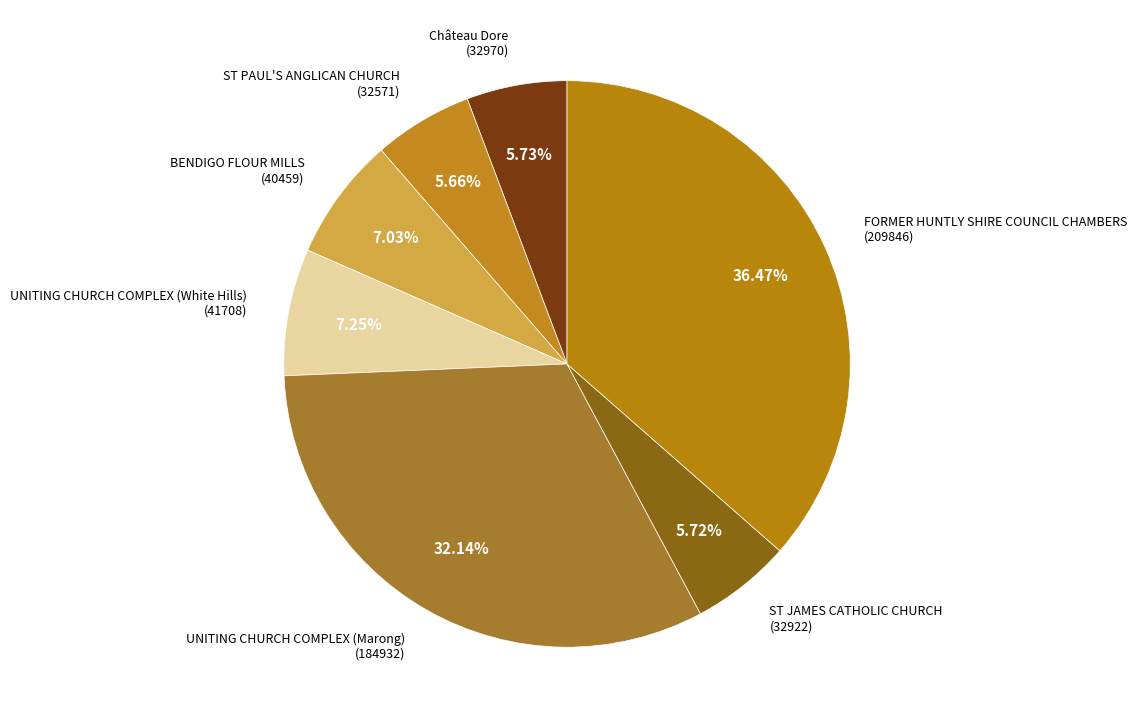

Is there any slice that represents more than half of the pie?

No